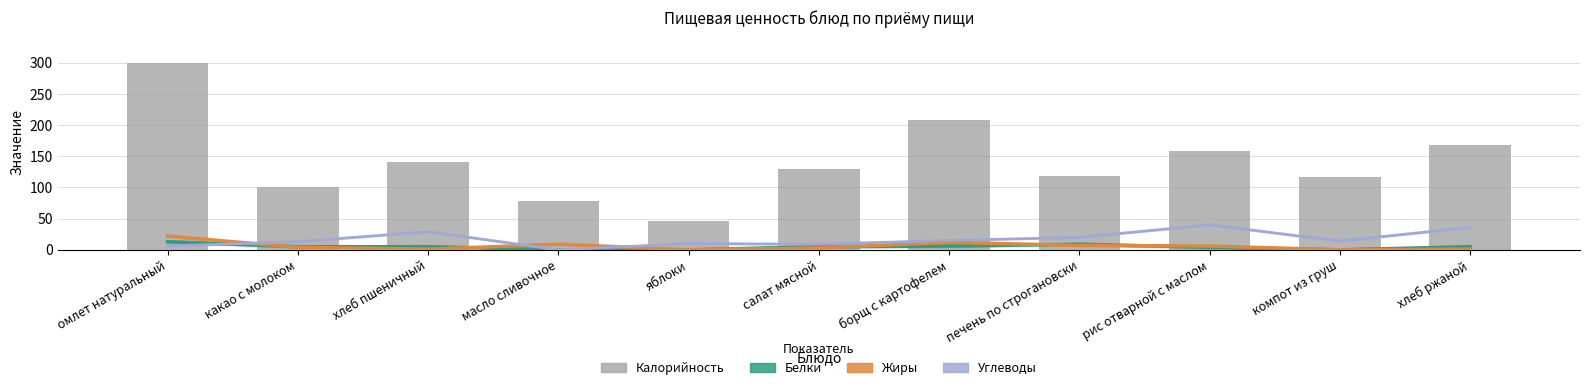

Reading right to left, extract all data points from this chart.

Белки: 5	0	4	9	6	5	0	0	5	5	13
Жиры: 1	0	6	7	12	3	0	9	1	4	22
Углеводы: 36	14	40	20	15	9	10	0	29	13	6
Калорийность: 168	117	158	119	209	130	47	79	141	100	300